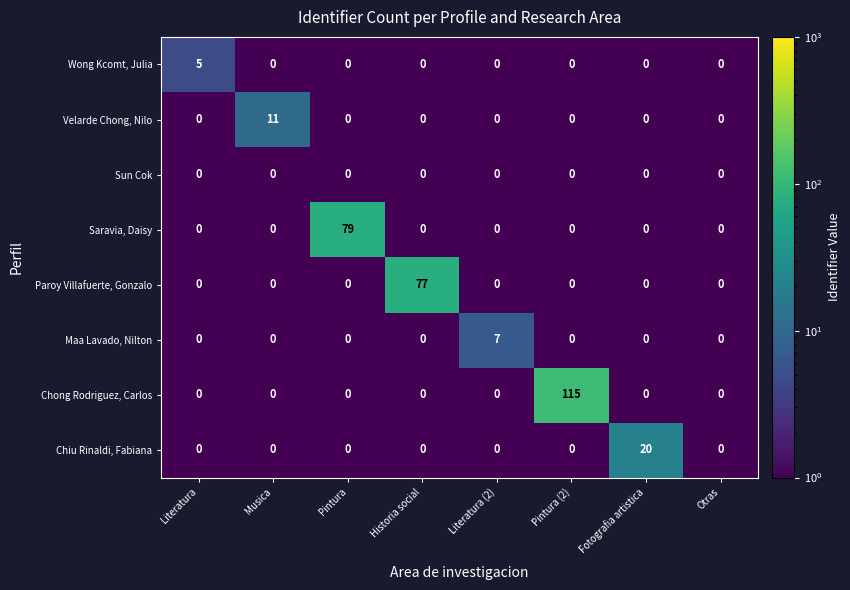

What is the spread (max minus min) of values at Literatura (2)?

7